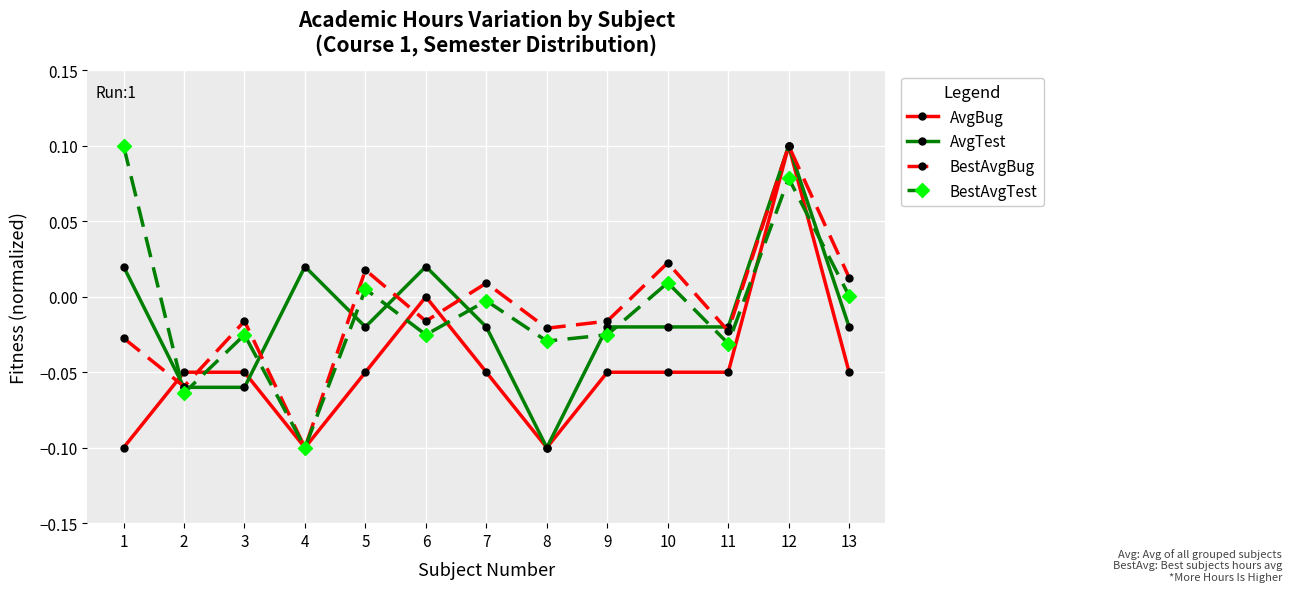

True or false: BestAvgTest has a value of -0.0 at 11.

True